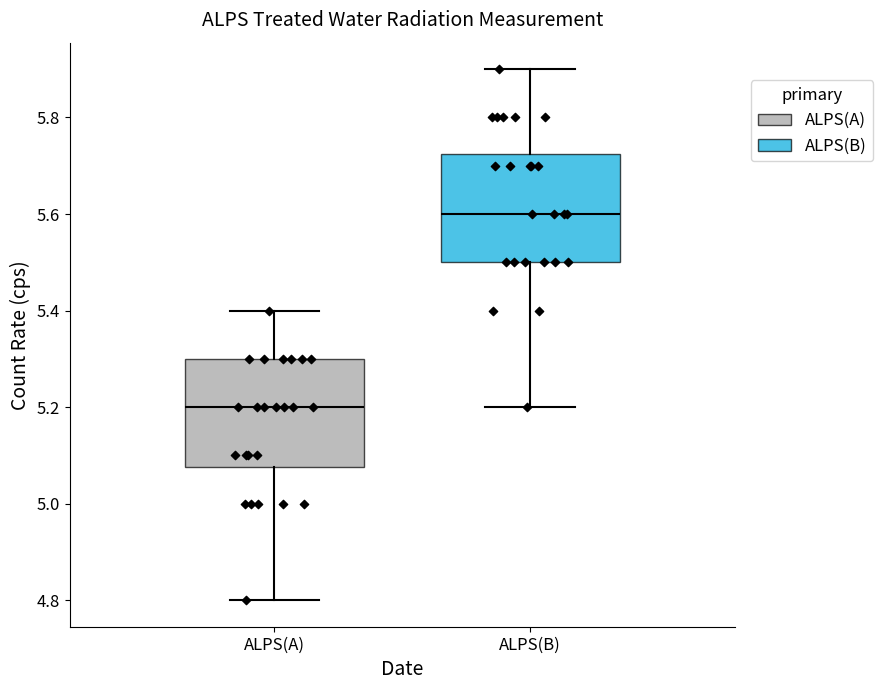

Reading left to right, transcribe this box plot: for each box, give where its median line is, the range the box spans, and where its two whiskers end, as read against the y-axis. The values are not printed on the chart, so give them approximately, as read against the axis.

ALPS(A): median 5.20, box 5.08 to 5.30, whiskers 4.80 to 5.40
ALPS(B): median 5.60, box 5.50 to 5.72, whiskers 5.20 to 5.90